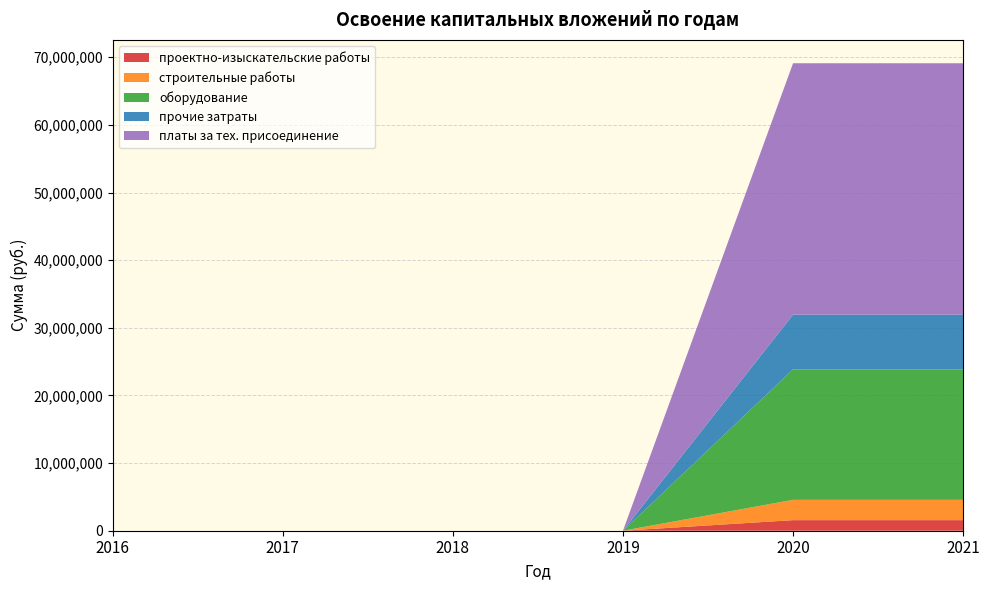

Reading left to right, list all the values displayed in this chart.

проектно-изыскательские работы: 2016=0	2017=0	2018=0	2019=0	2020=1563626	2021=1563626
строительные работы: 2016=0	2017=0	2018=0	2019=0	2020=3001607	2021=3001607
оборудование: 2016=0	2017=0	2018=0	2019=0	2020=19288136	2021=19288136
прочие затраты: 2016=0	2017=0	2018=0	2019=0	2020=8097482	2021=8097482
платы за тех. присоединение: 2016=0	2017=0	2018=0	2019=0	2020=37162938	2021=37162938